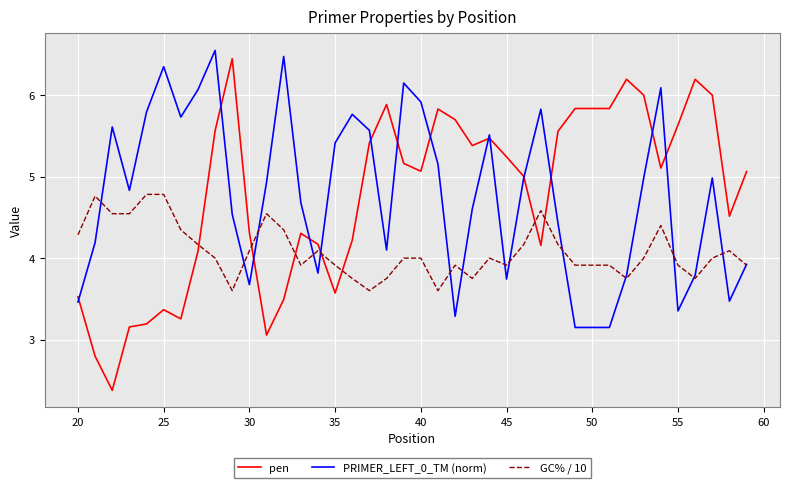

True or false: GC% / 10 and pen intersect in this chart.

True